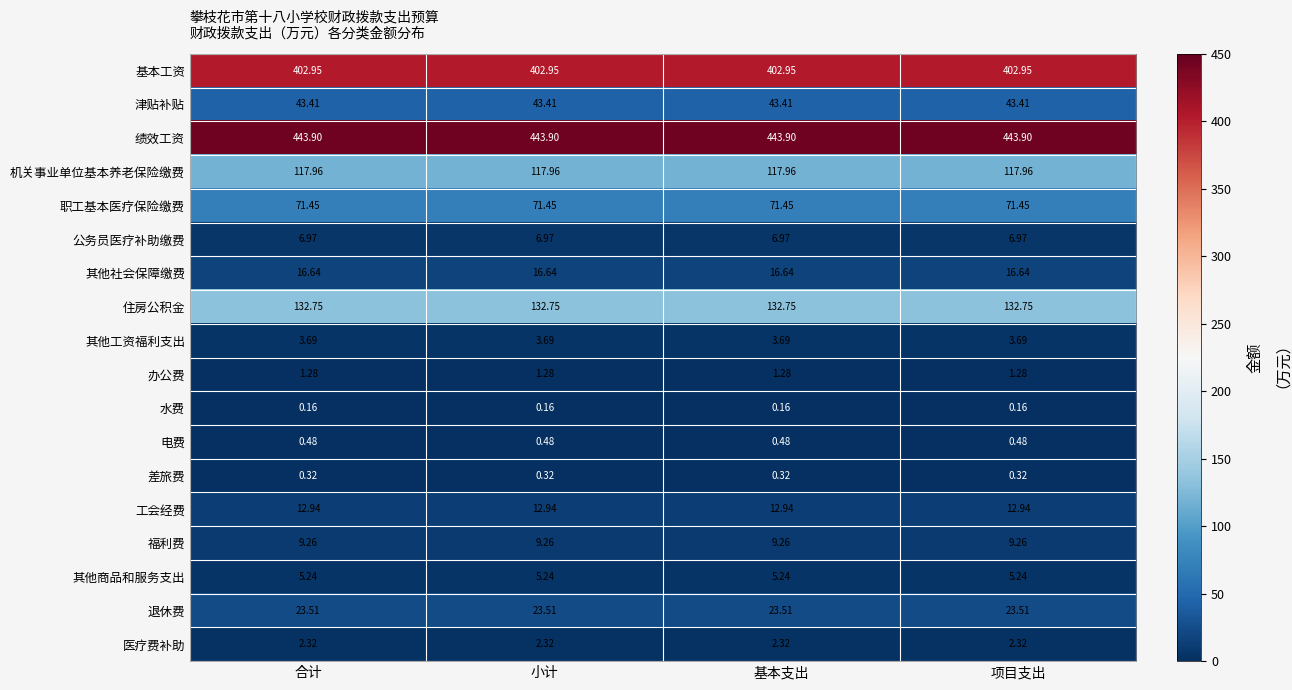

At 小计, list the series in order from largest to smallest.

绩效工资, 基本工资, 住房公积金, 机关事业单位基本养老保险缴费, 职工基本医疗保险缴费, 津贴补贴, 退休费, 其他社会保障缴费, 工会经费, 福利费, 公务员医疗补助缴费, 其他商品和服务支出, 其他工资福利支出, 医疗费补助, 办公费, 电费, 差旅费, 水费